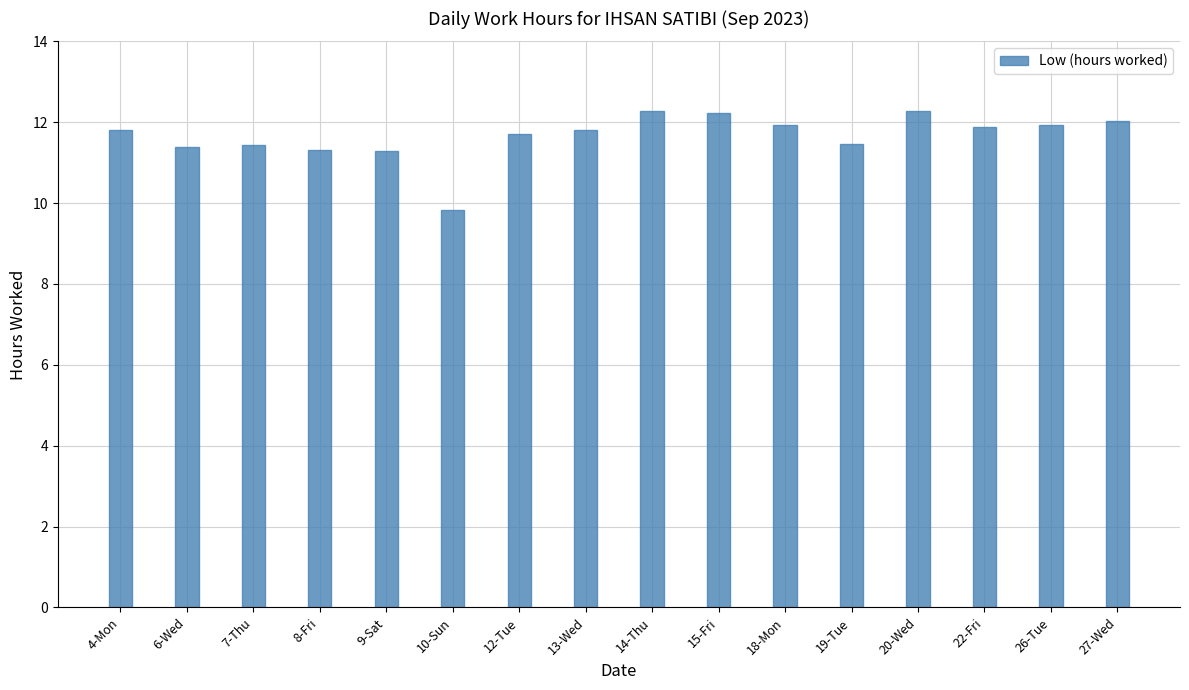

What is the average value?

11.7